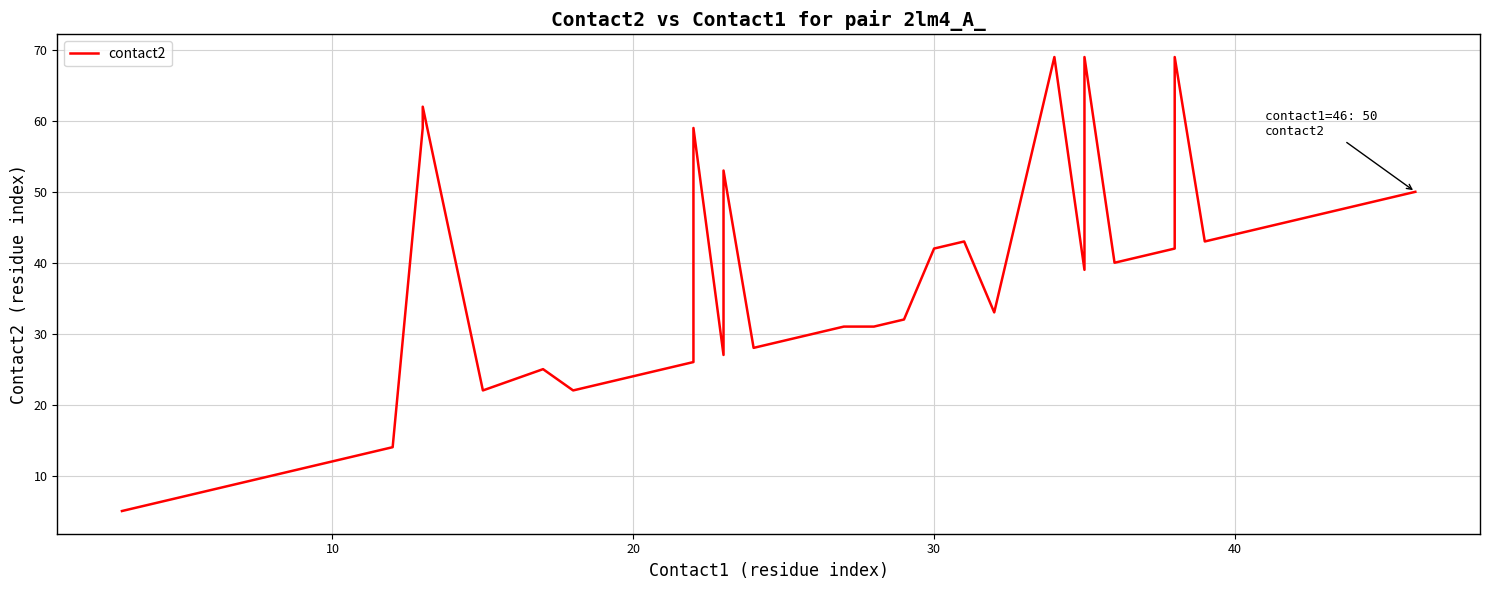

Does the chart display data point markers on the line(s)?

No